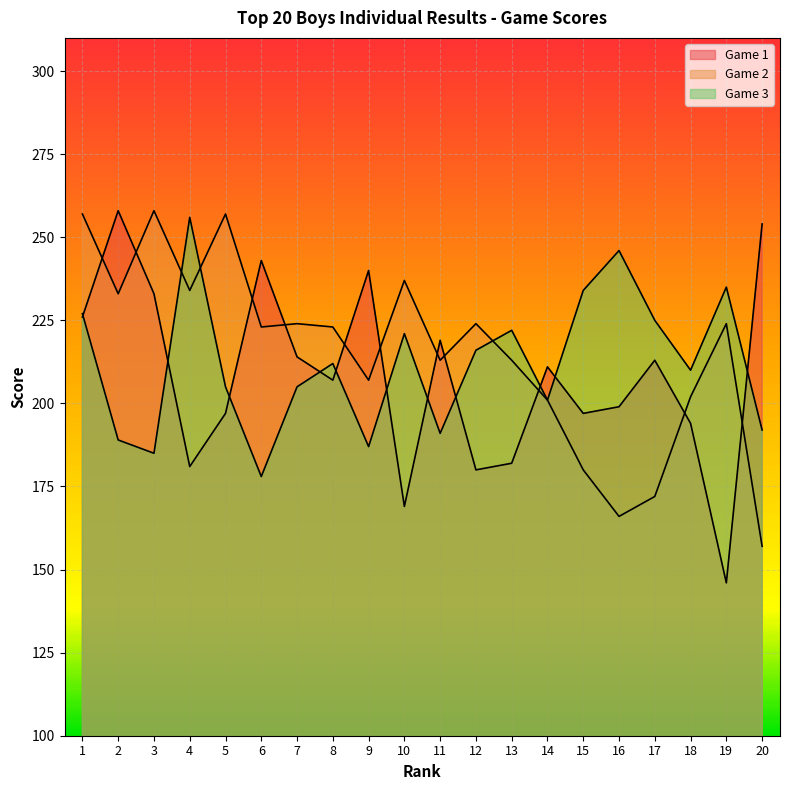

What is the value of the Game 2 point at the 3rd from the left?

258